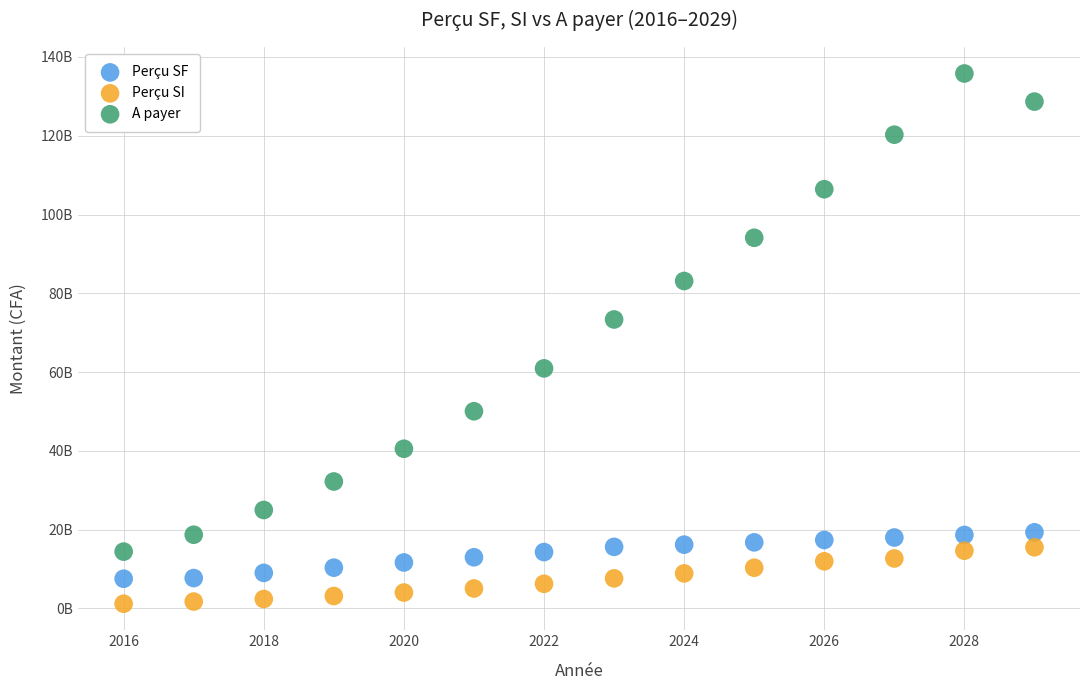

What are all the series names shown in the legend?

Perçu SF, Perçu SI, A payer